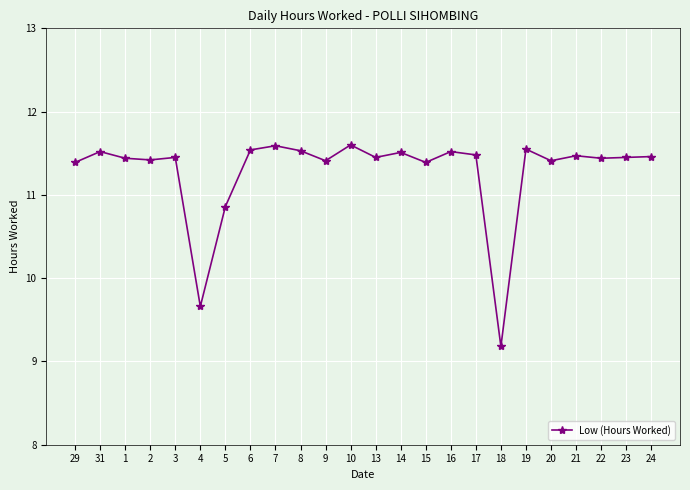

Where does the data first go above 11?

29